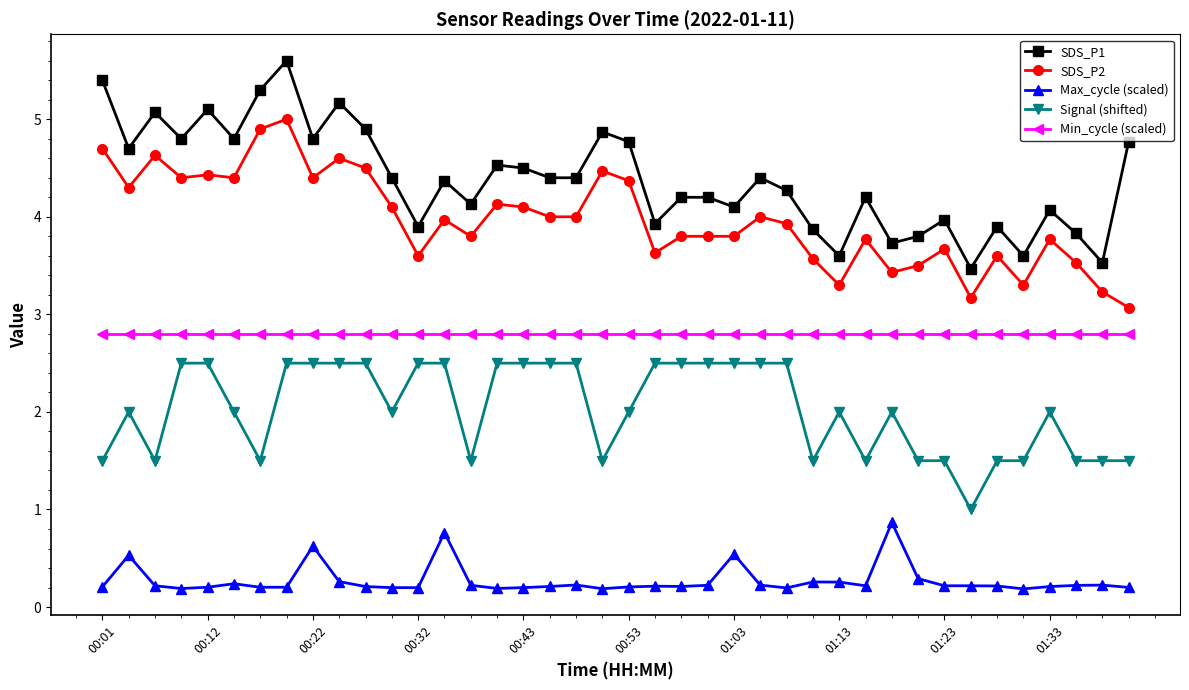

At how many categories does at least one series exceed 3?

40